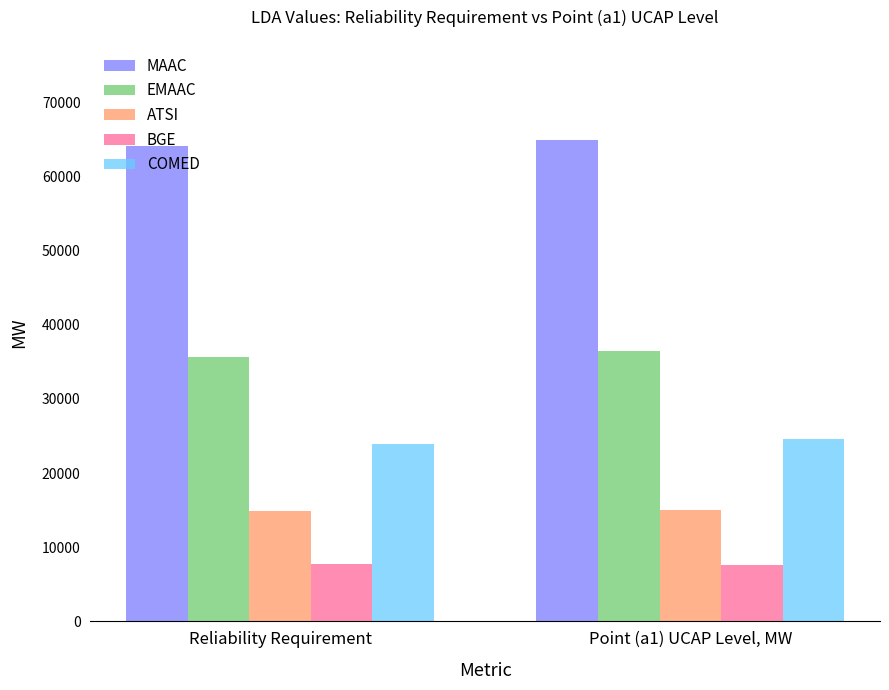

What is the spread (max minus min) of values at Point (a1) UCAP Level, MW?

57248.3